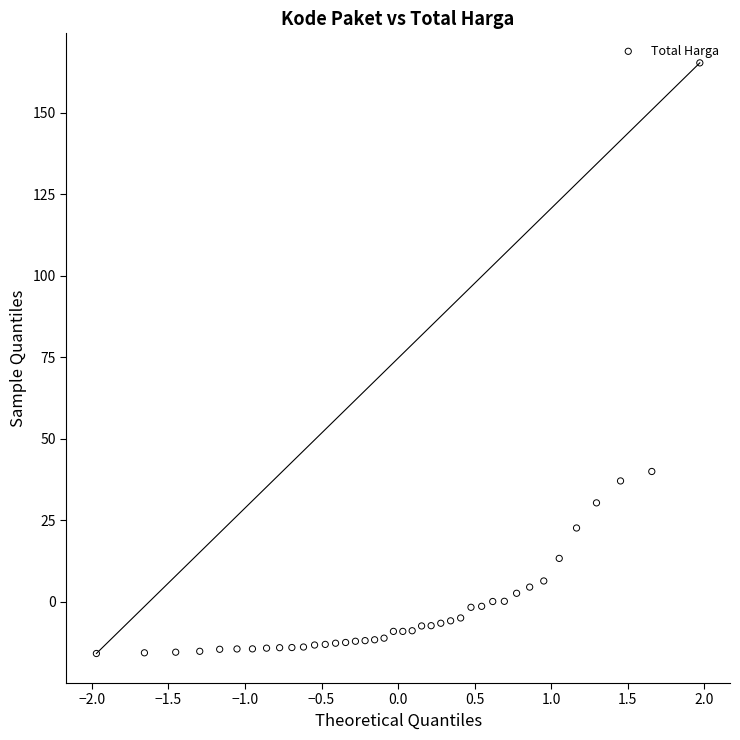

What is the range of Y values (max minus min)?

181.1